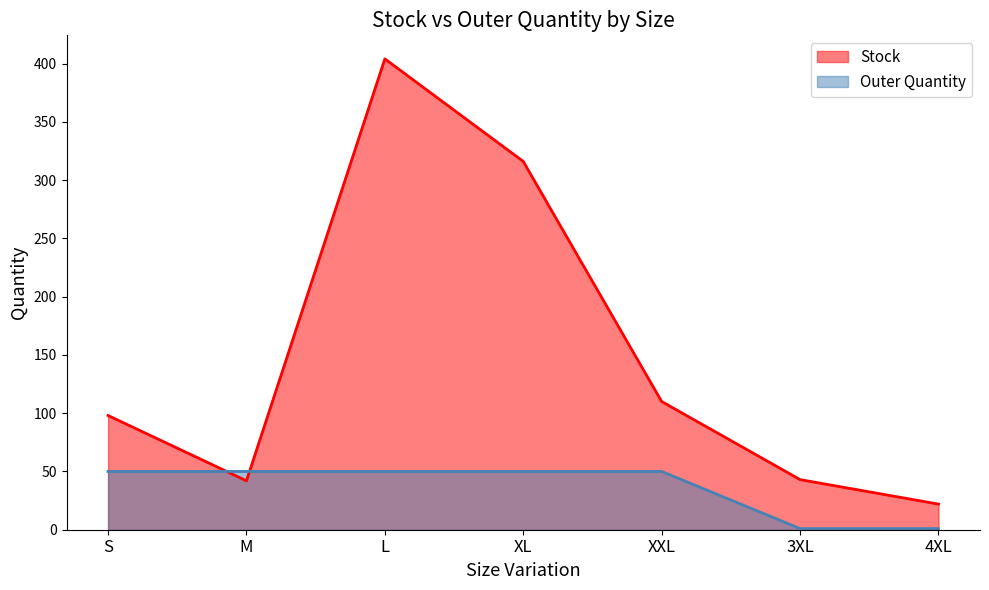

What value does the Stock series have at M, to the nearest 50?

50